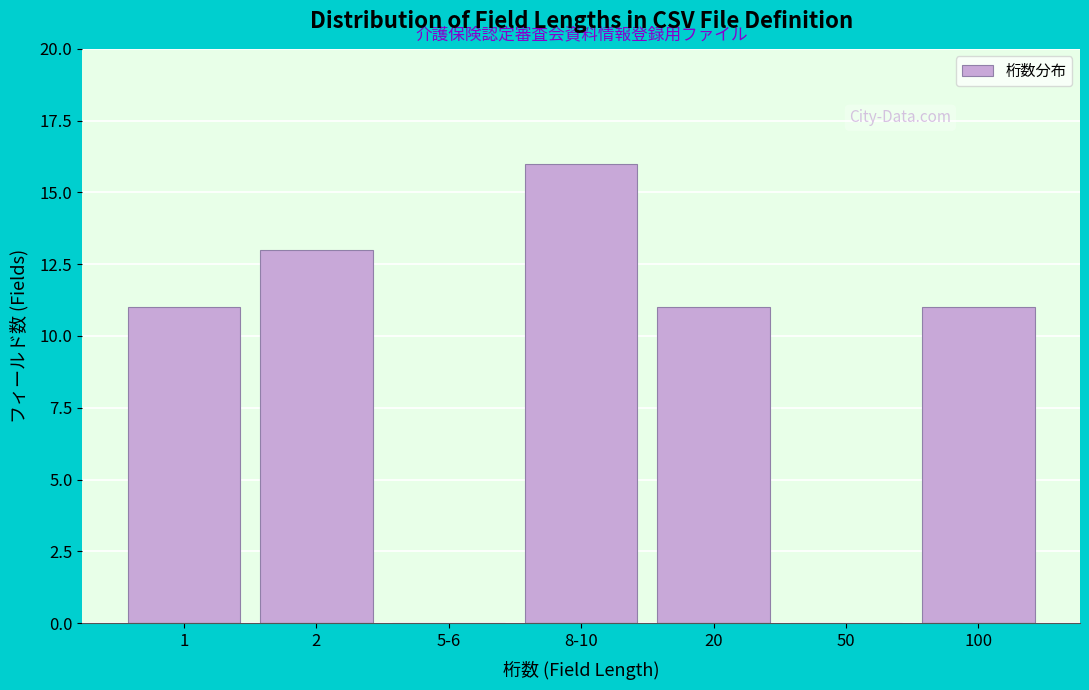

Reading left to right, what are all the values shown in this chart?

1=11	2=13	5-6=0	8-10=16	20=11	50=0	100=11